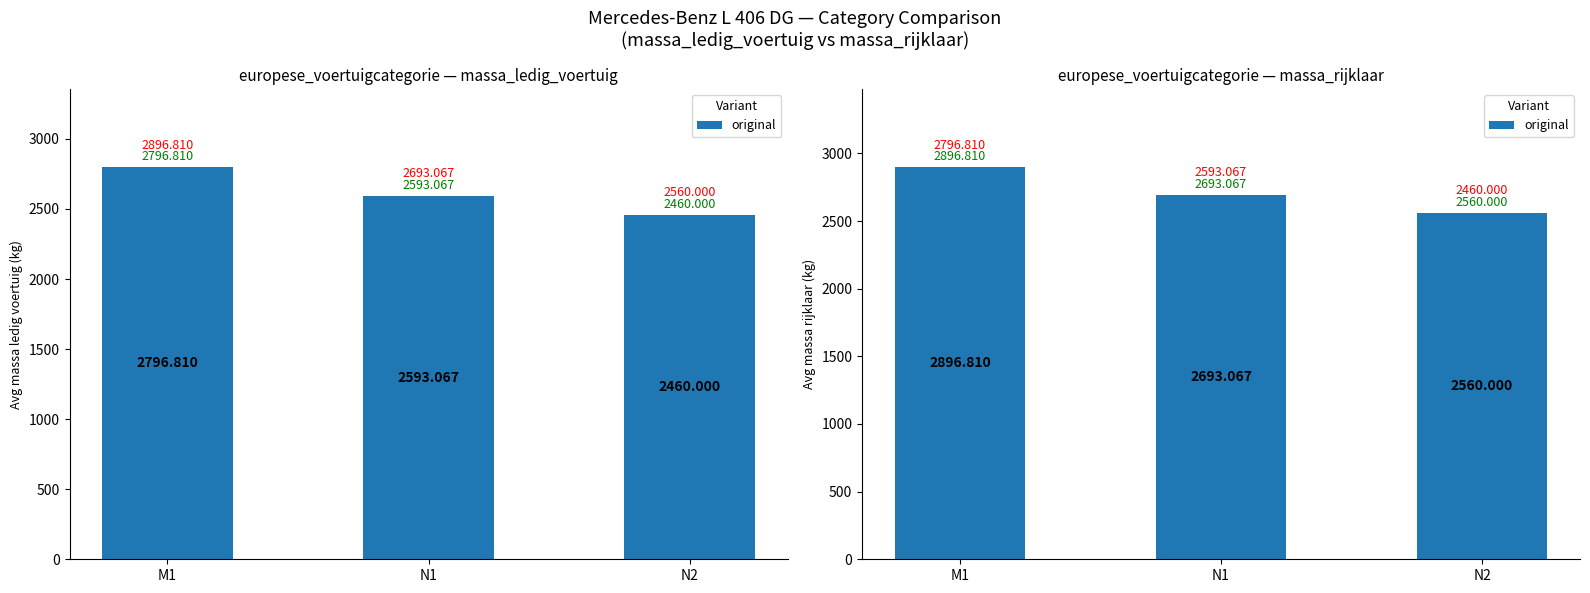

What is the approximate value at N2?

2560.0